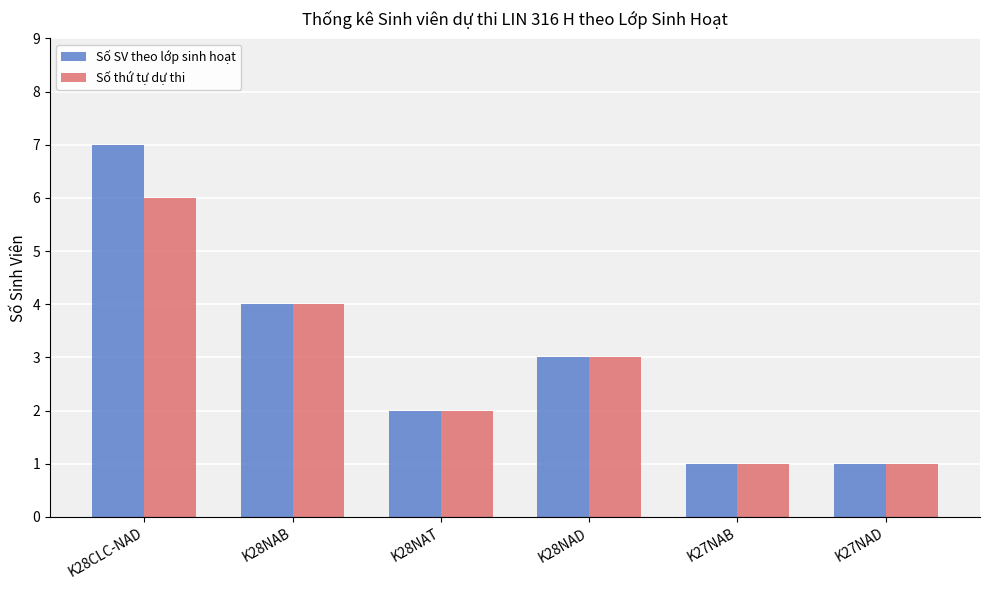

At which category is the sum across all series the highest?

K28CLC-NAD